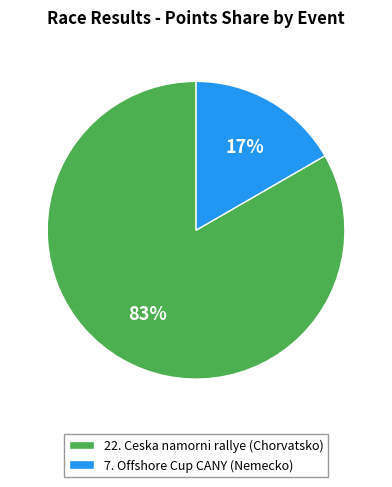

Count the number of slices in the pie.

2